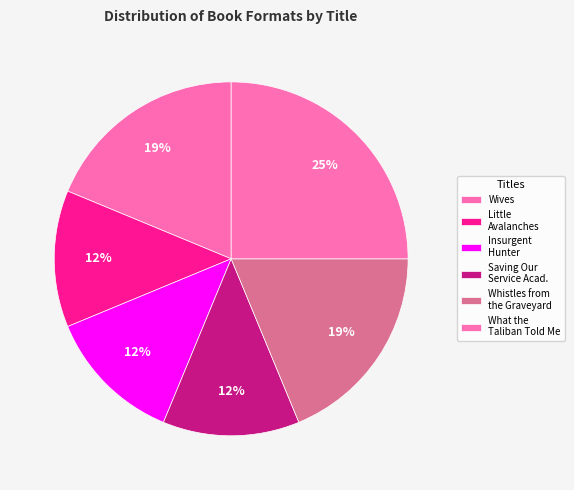

How many segments does this pie chart have?

6